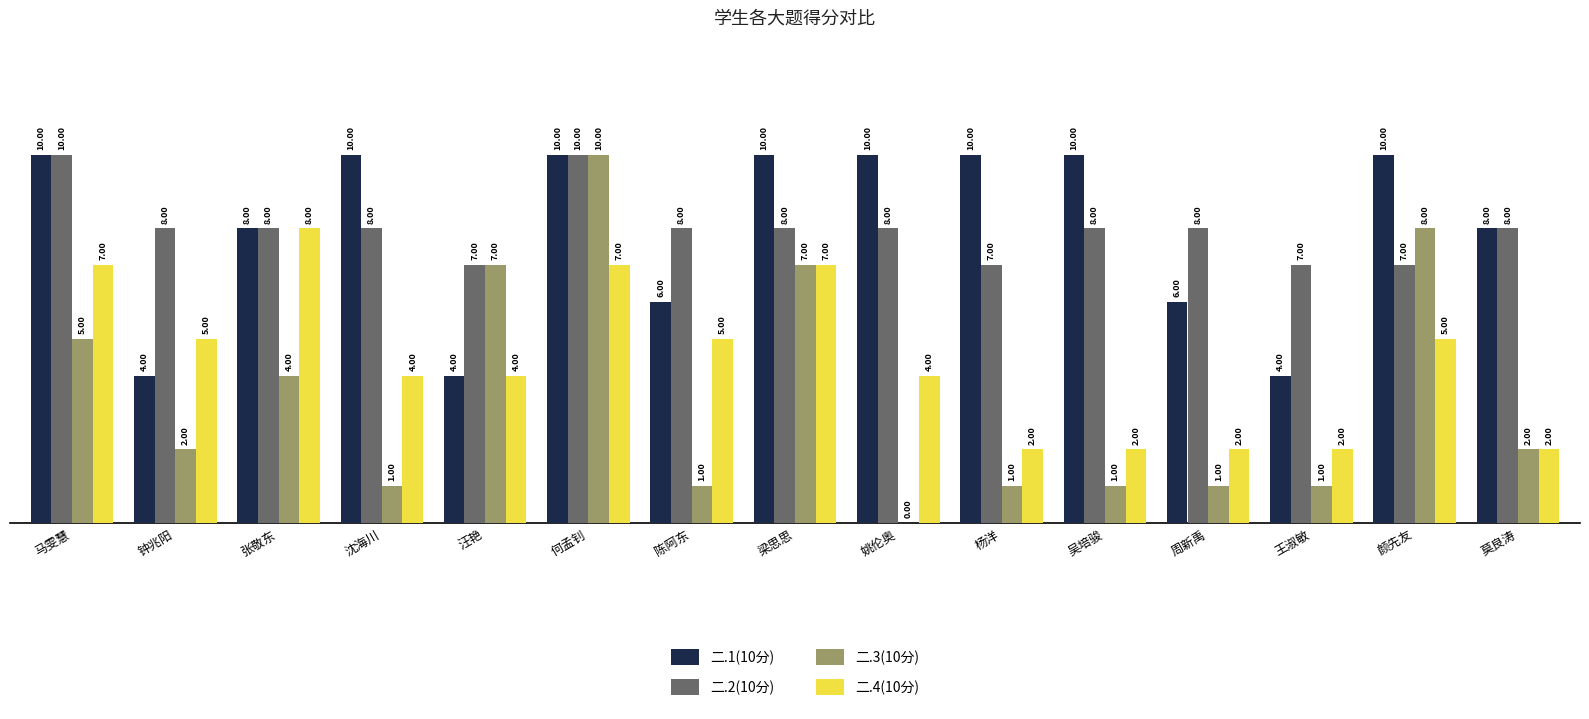

What is the total value across all series at 王淑敏?

14